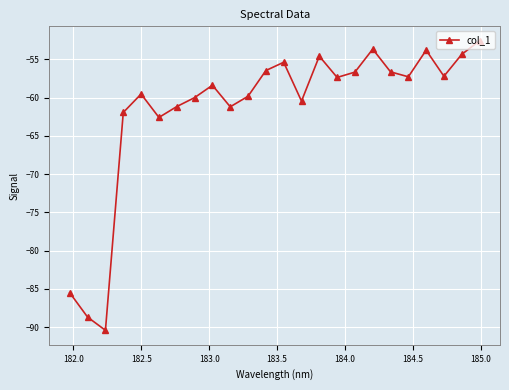

What is the value of the 5th point from the left?

-59.5